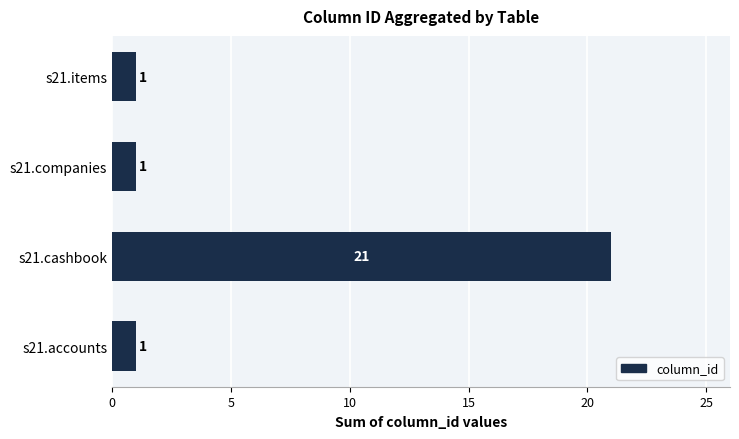

What is the change in value from s21.cashbook to s21.companies?

-20